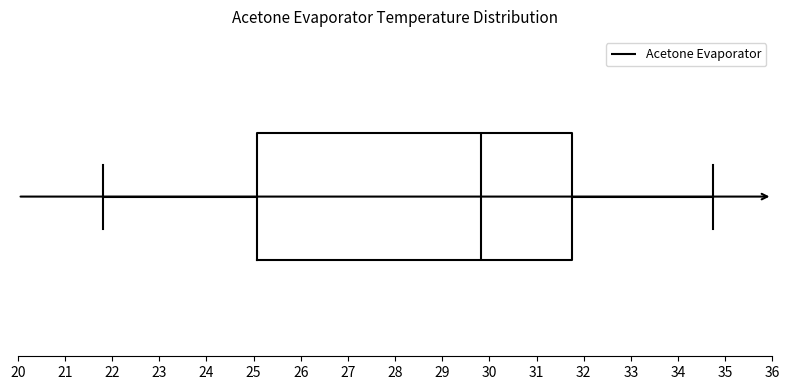

Where is the right edge of the box on the x-axis? The values are not printed on the chart, so give them approximately, as read against the axis.

31.8